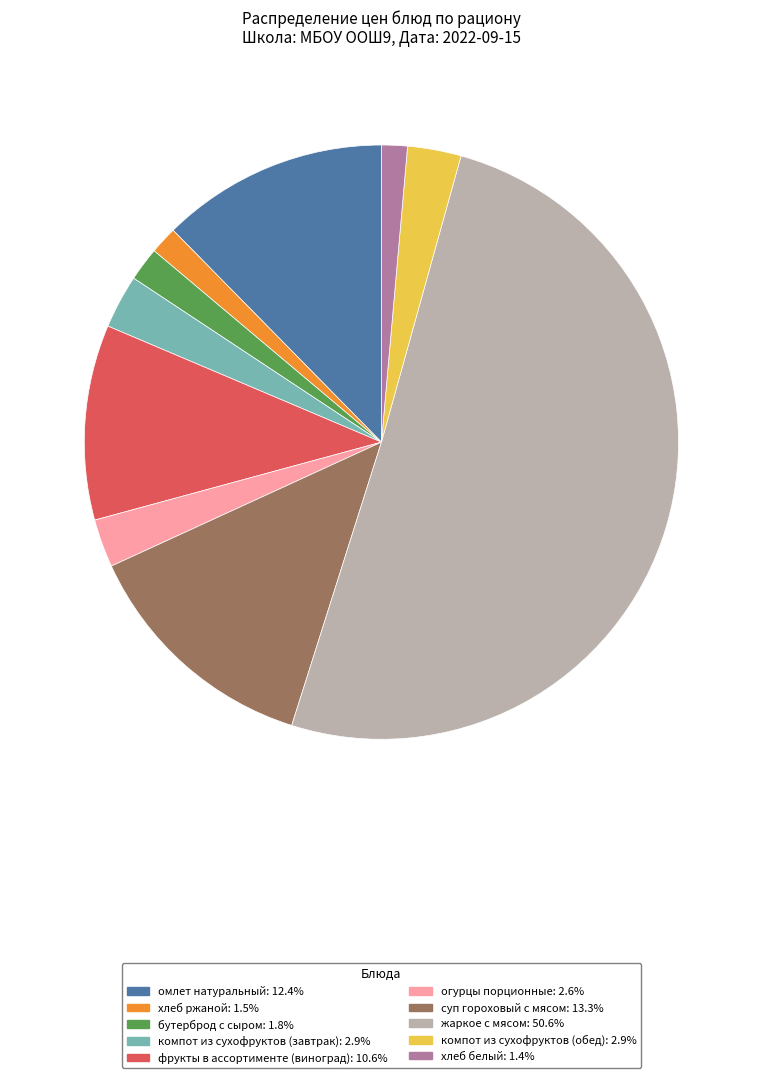

Does компот из сухофруктов (обед) represent more than half of the total?

No